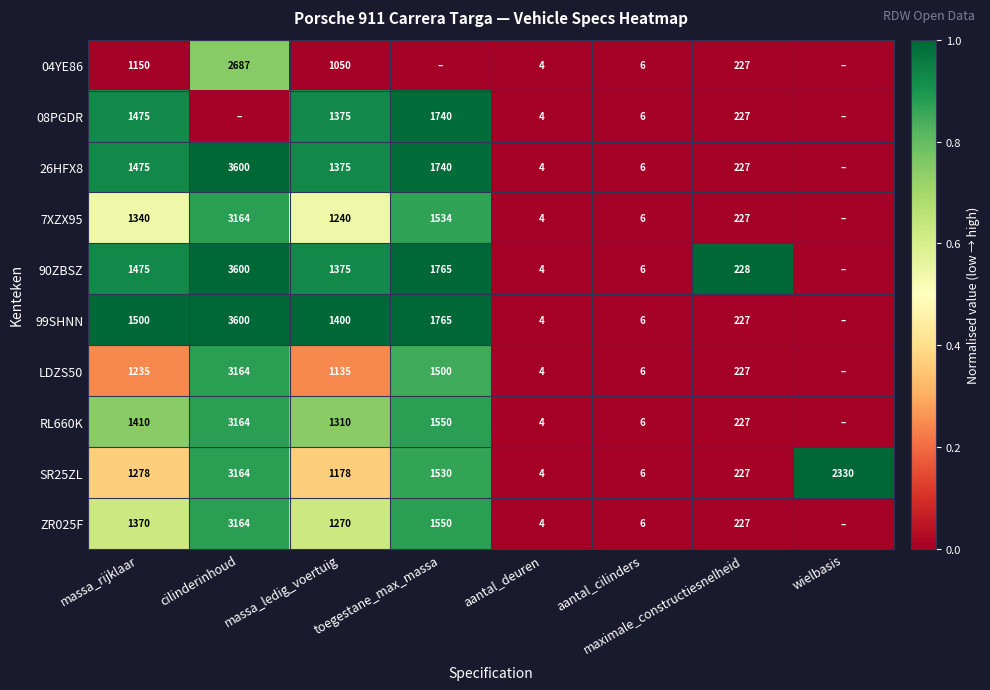

The 90ZBSZ series shows 6 at aantal_cilinders. True or false?

True